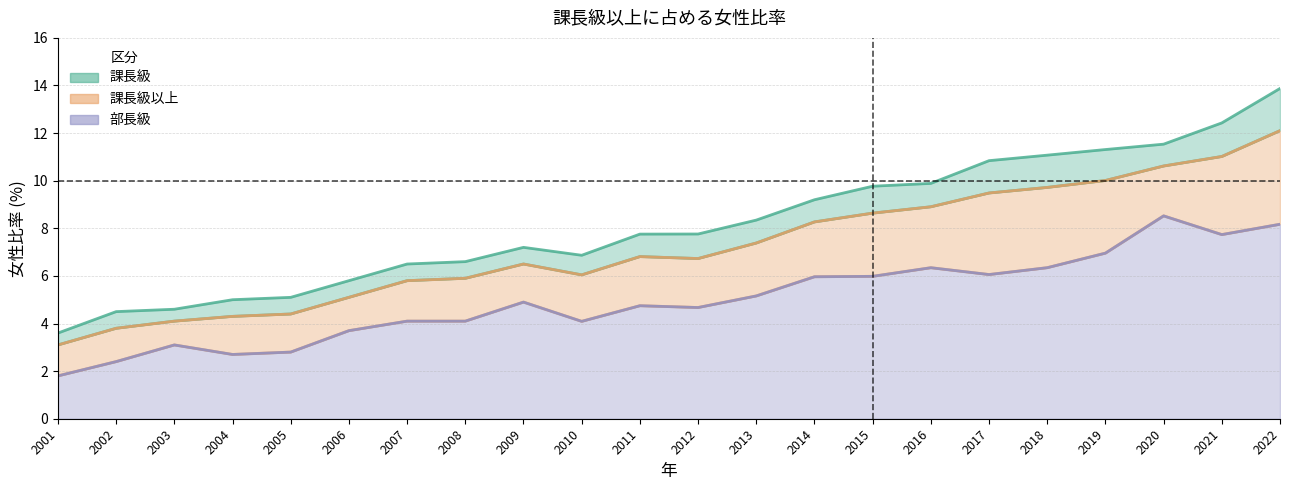

How many interior local peaks does the 課長級以上 series have?

2